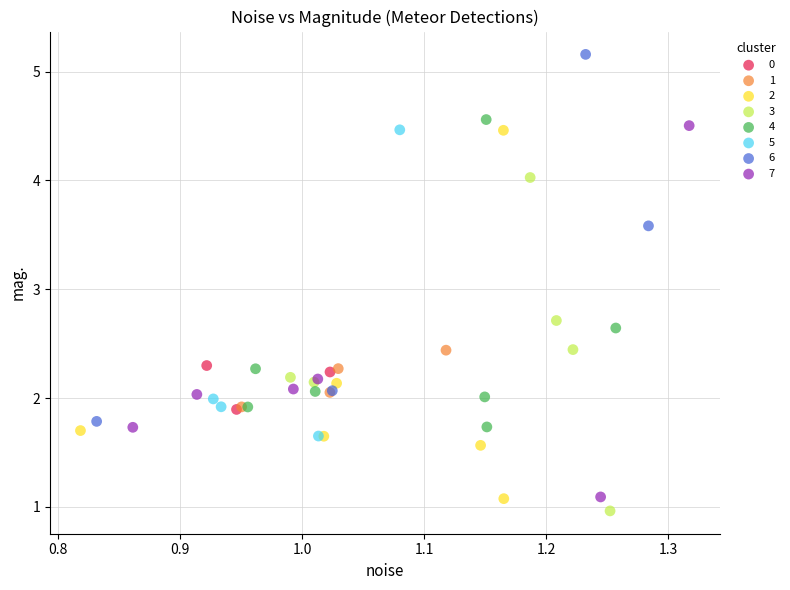

What are all the series names shown in the legend?

0, 1, 2, 3, 4, 5, 6, 7